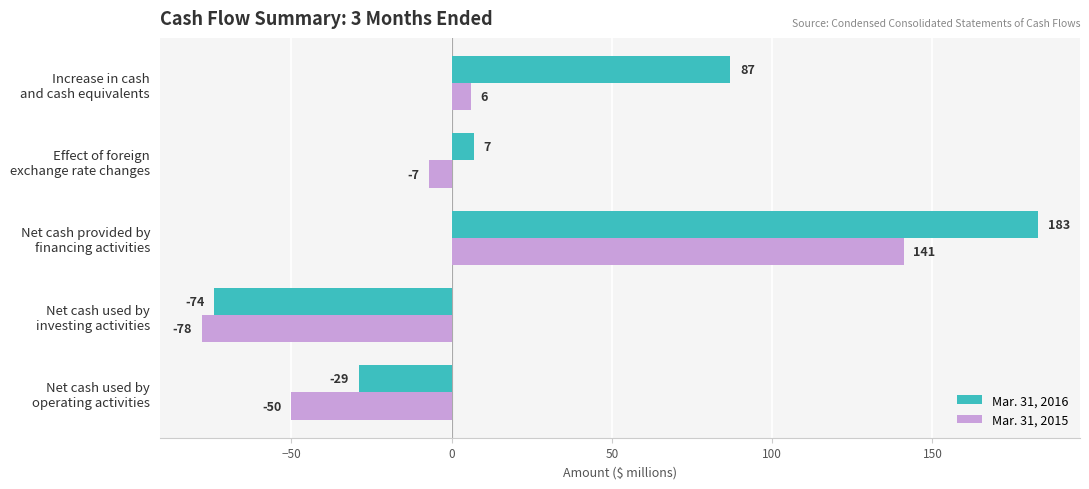

At how many categories does at least one series exceed 59?

2